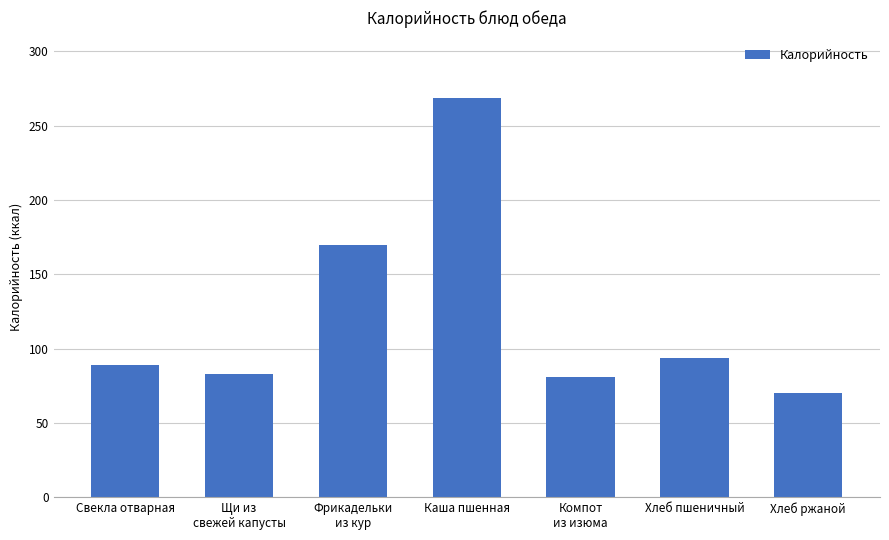

What is the difference between the values at Фрикадельки
из кур and Хлеб ржаной?

100